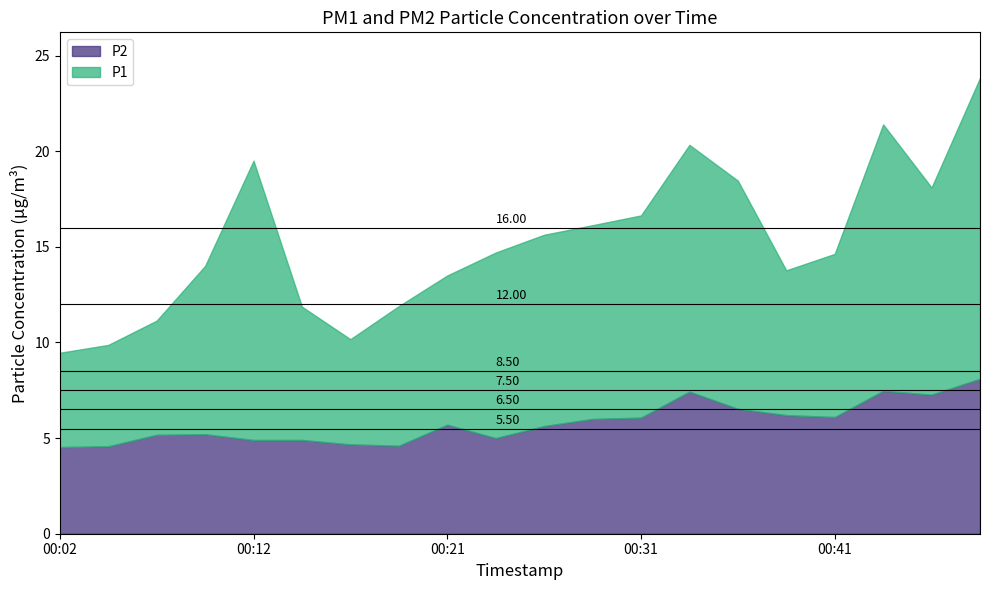

Which series has the largest total across all categories?

P1